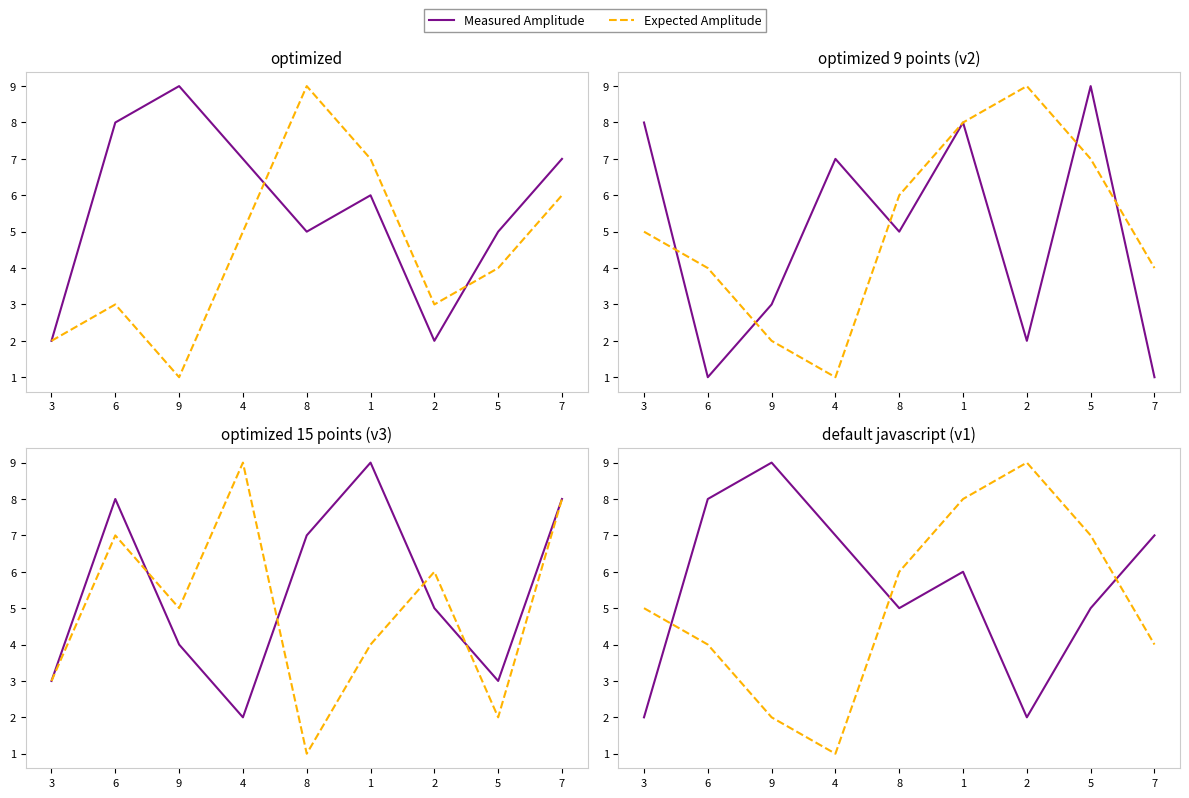

Rank the categories by Expected Amplitude value from highest to lowest.

2, 1, 5, 8, 3, 6, 7, 9, 4